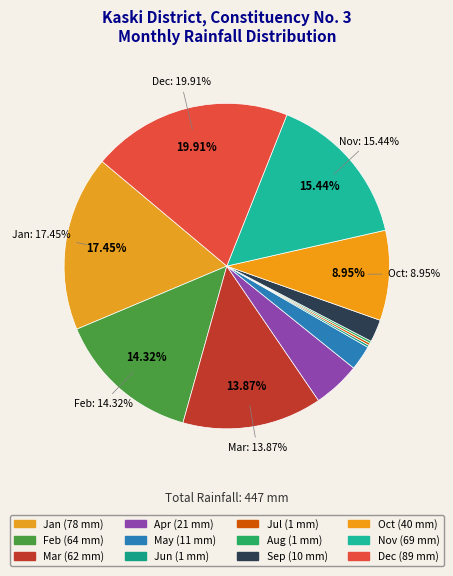

Which slice is the largest?

Dec